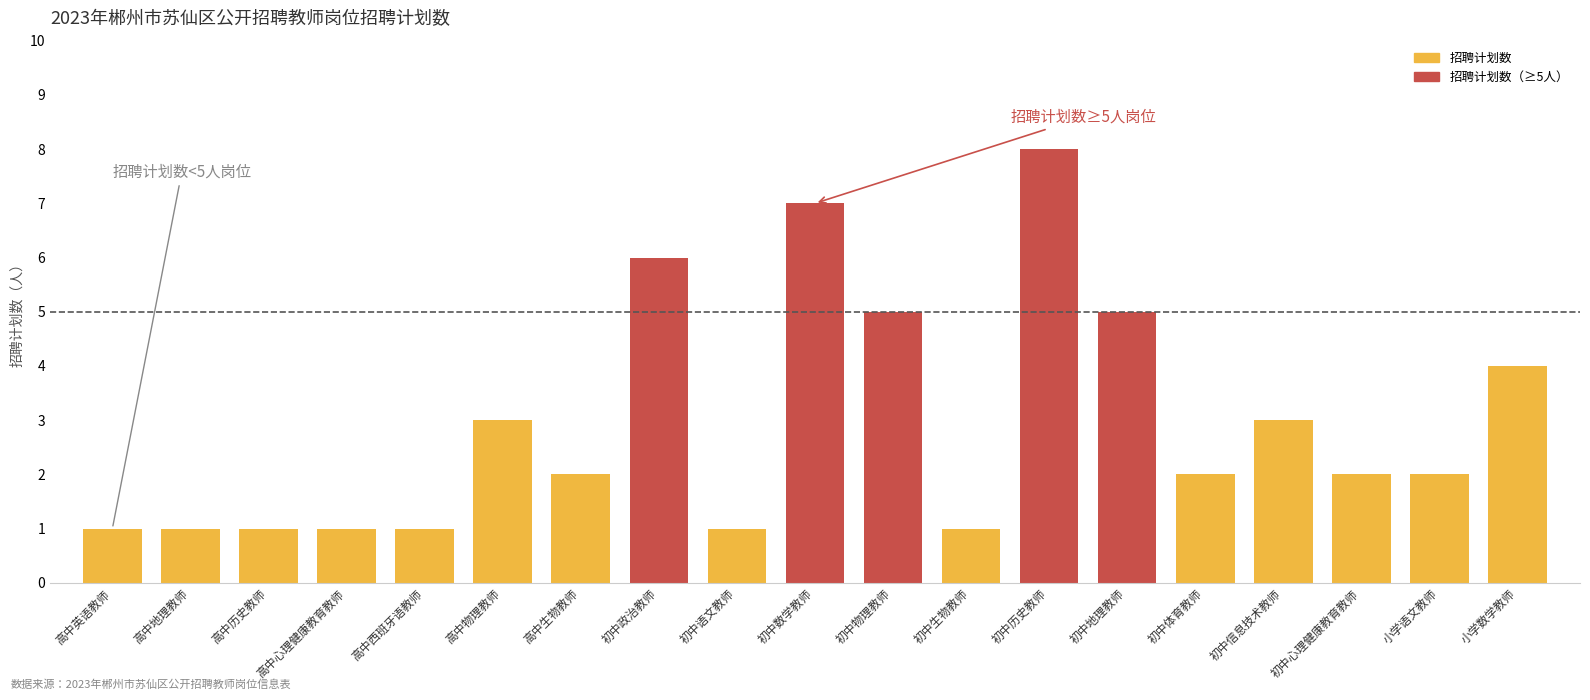

List the labels in order of value, smallest first.

高中英语教师, 高中地理教师, 高中历史教师, 高中心理健康教育教师, 高中西班牙语教师, 初中语文教师, 初中生物教师, 高中生物教师, 初中体育教师, 初中心理健康教育教师, 小学语文教师, 高中物理教师, 初中信息技术教师, 小学数学教师, 初中物理教师, 初中地理教师, 初中政治教师, 初中数学教师, 初中历史教师